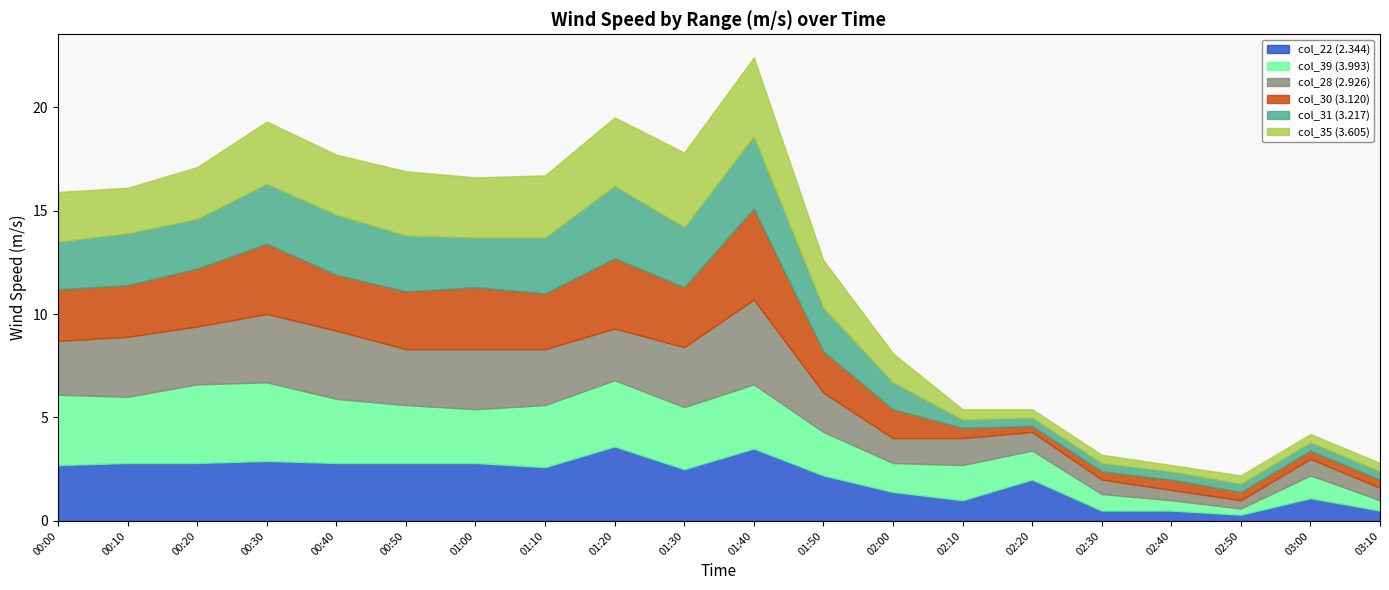

Which series has the largest total across all categories?

col_39